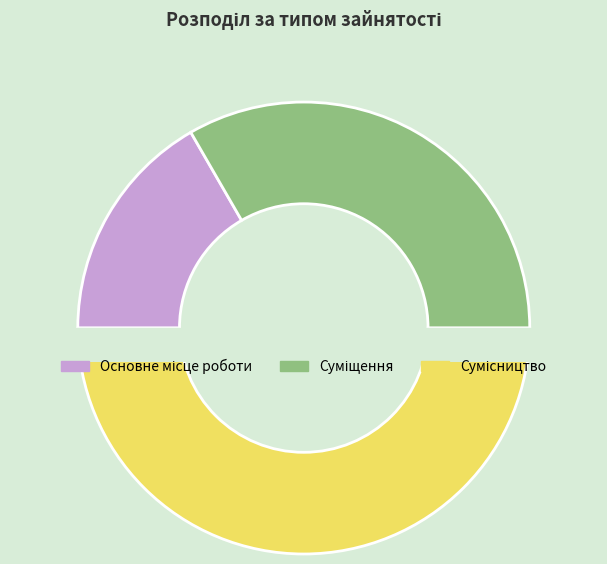

Which slice is the largest?

Сумісництво